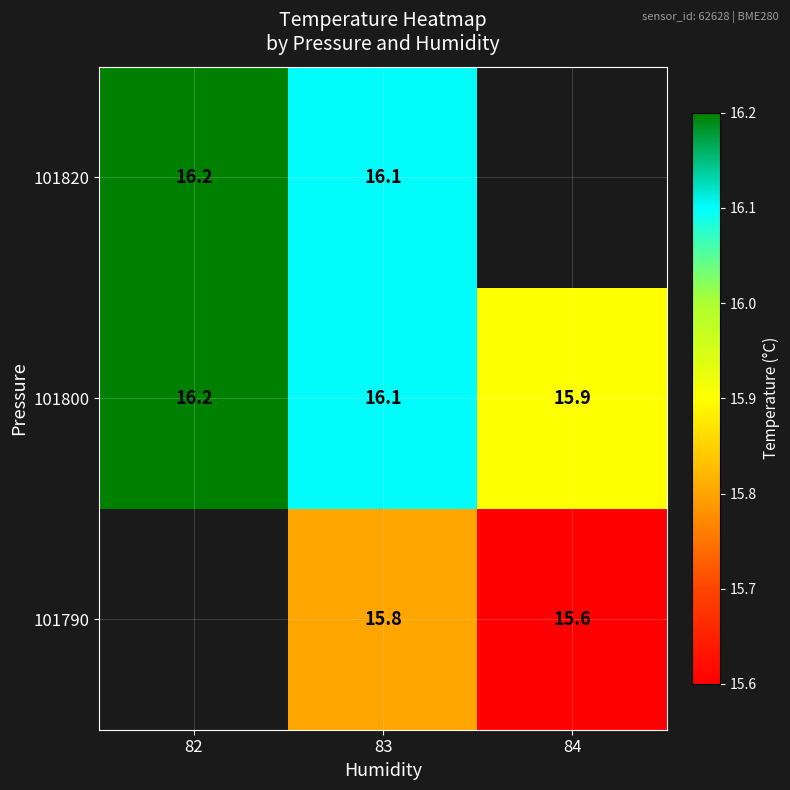

How many 101800 values are between 15 and 16?

1